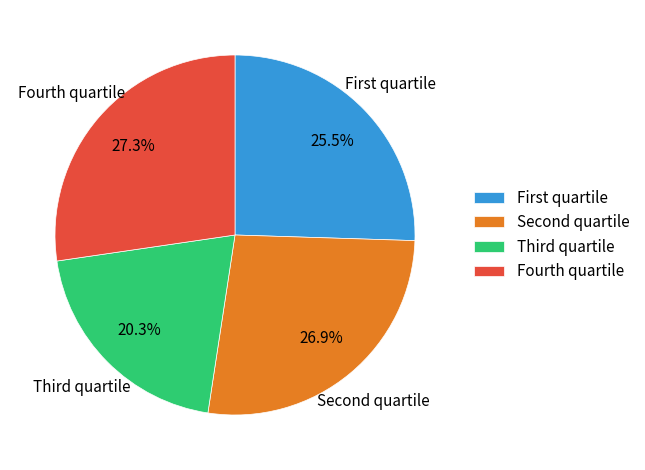

How much of the chart is everything except Fourth quartile?

72.7%